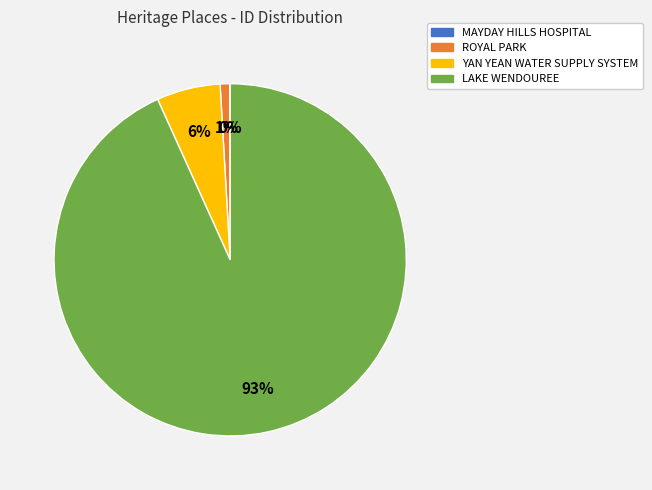

Which category accounts for the majority?

LAKE WENDOUREE